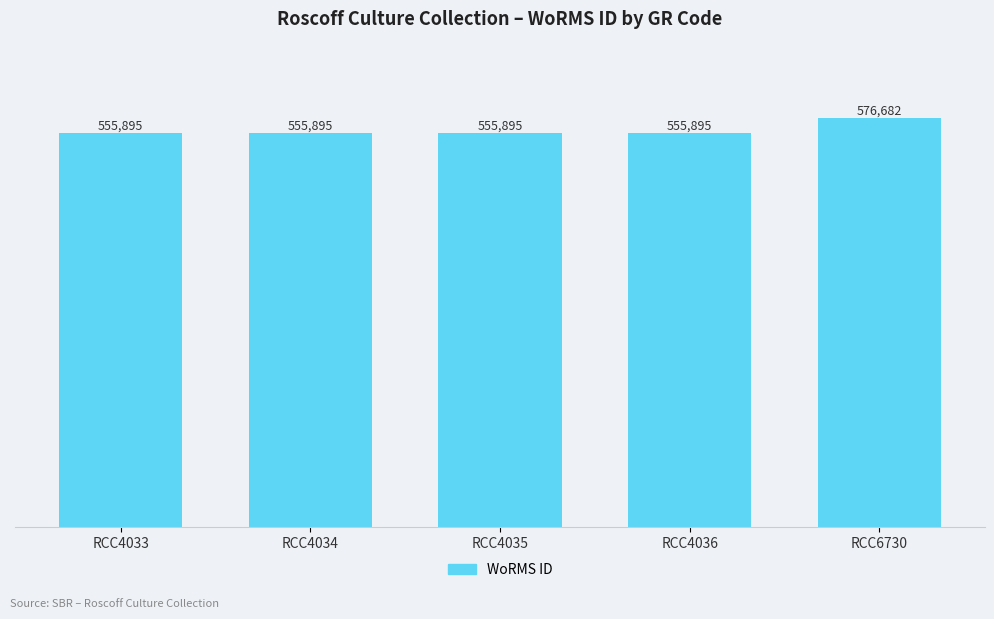

What is the value of the 5th bar from the left?

576682